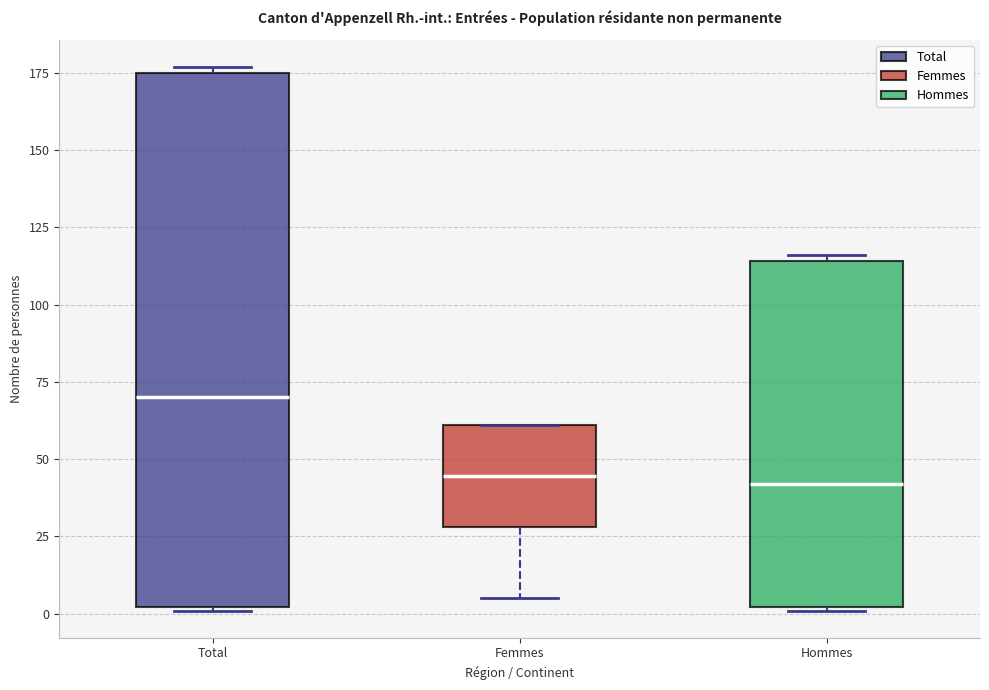

Comparing the boxes themselves (not the whiskers), which one is the tallest?

Total